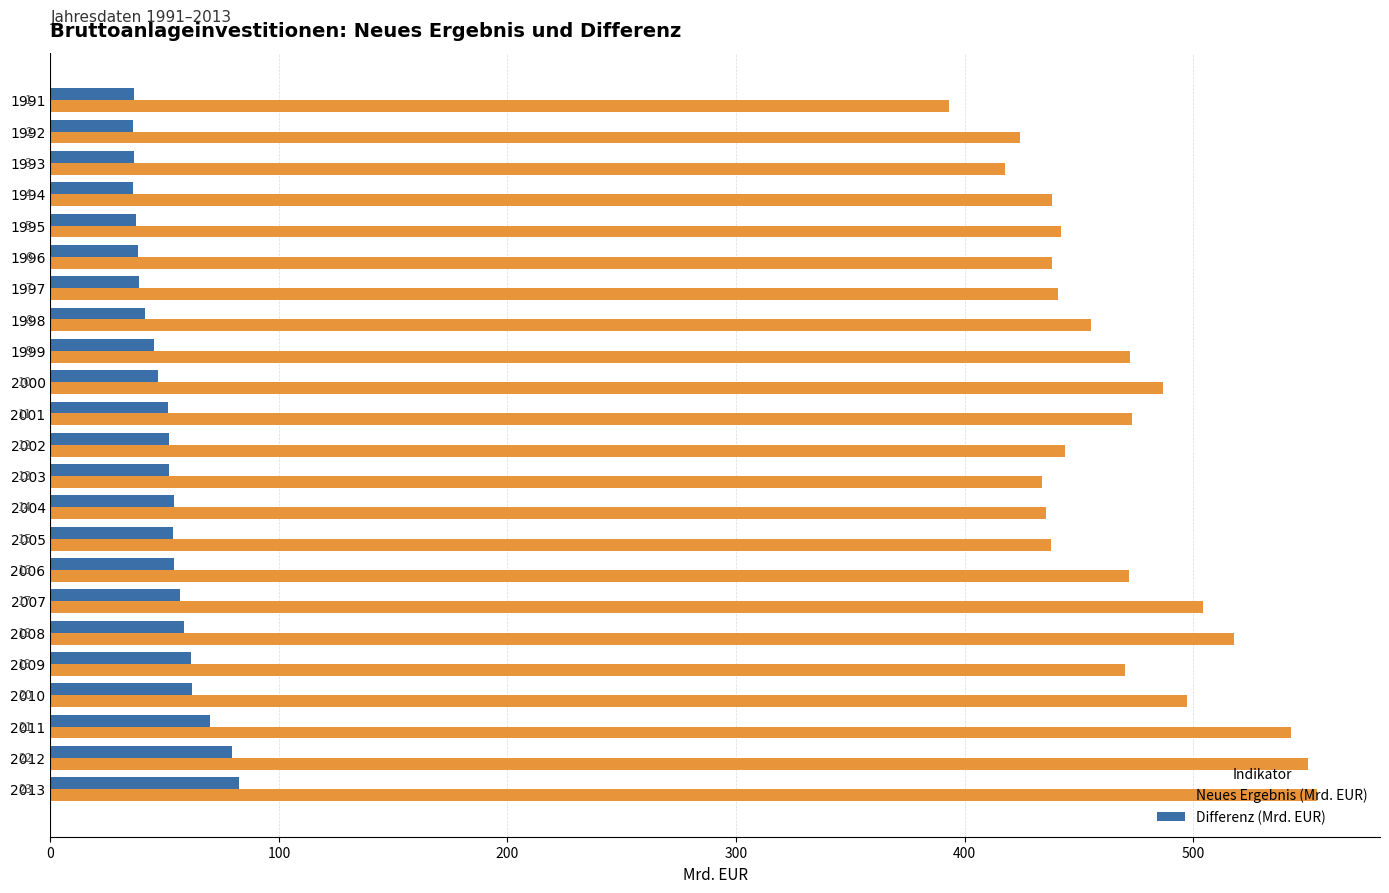

Which series has the largest total across all categories?

Neues Ergebnis (Mrd. EUR)